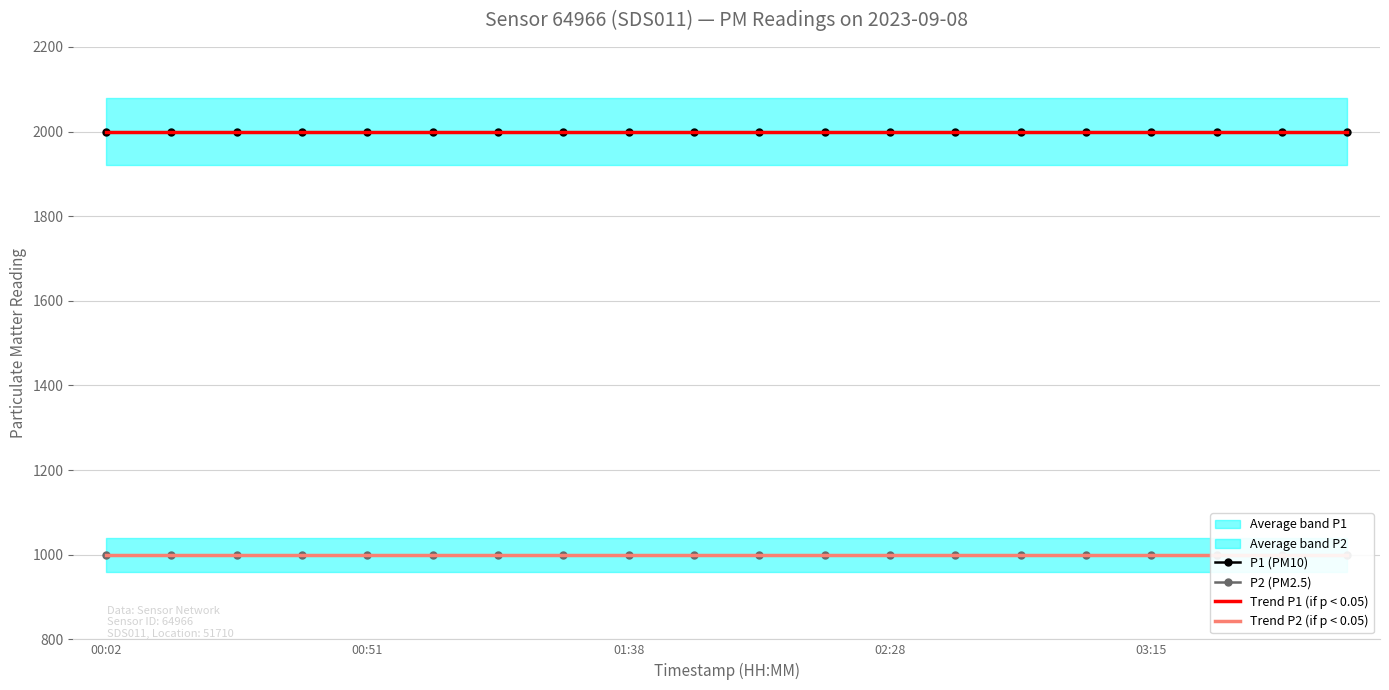

At 00:02, list the series in order from smallest to largest.

Trend P2 (if p < 0.05), P2 (PM2.5), P1 (PM10), Trend P1 (if p < 0.05)